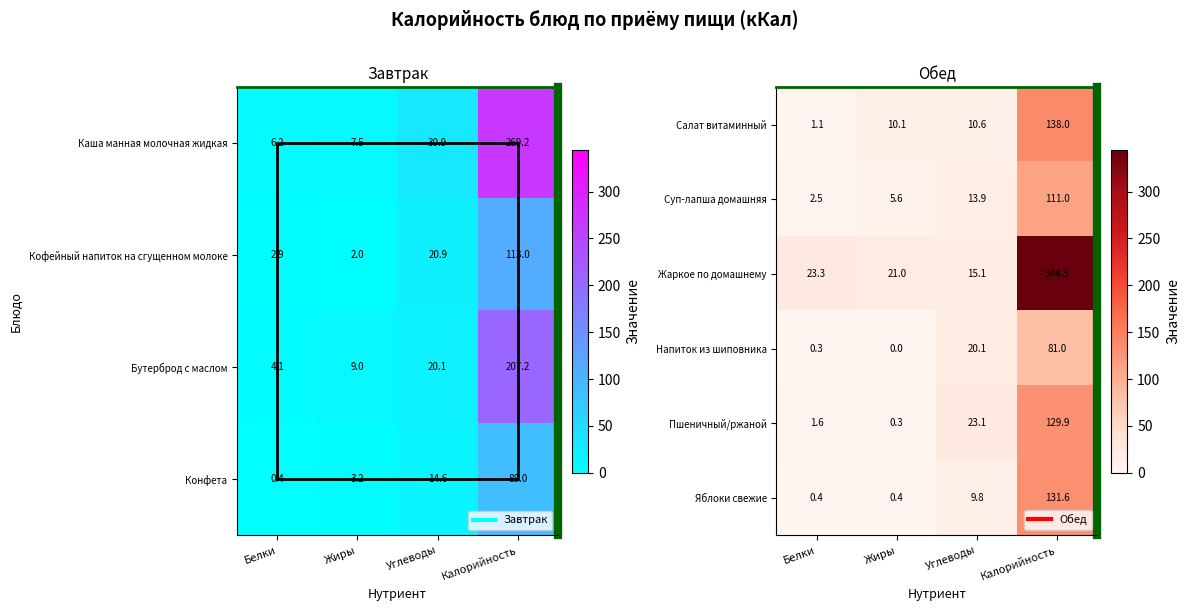

Is the value of Пшеничный/ржаной at Углеводы greater than the value of Яблоки свежие at Калорийность?

No